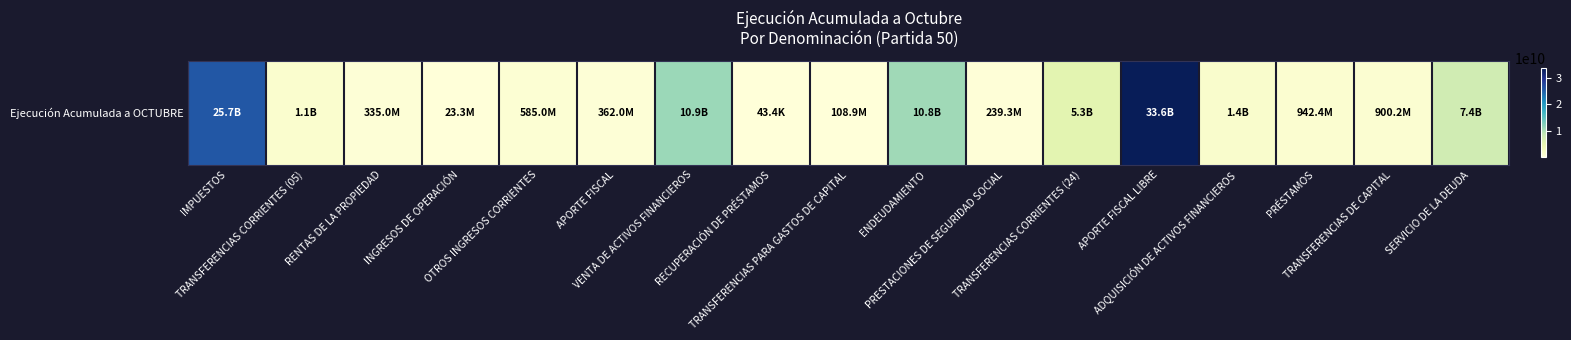

What is the ratio of the value at ENDEUDAMIENTO to the value at APORTE FISCAL?

29.7